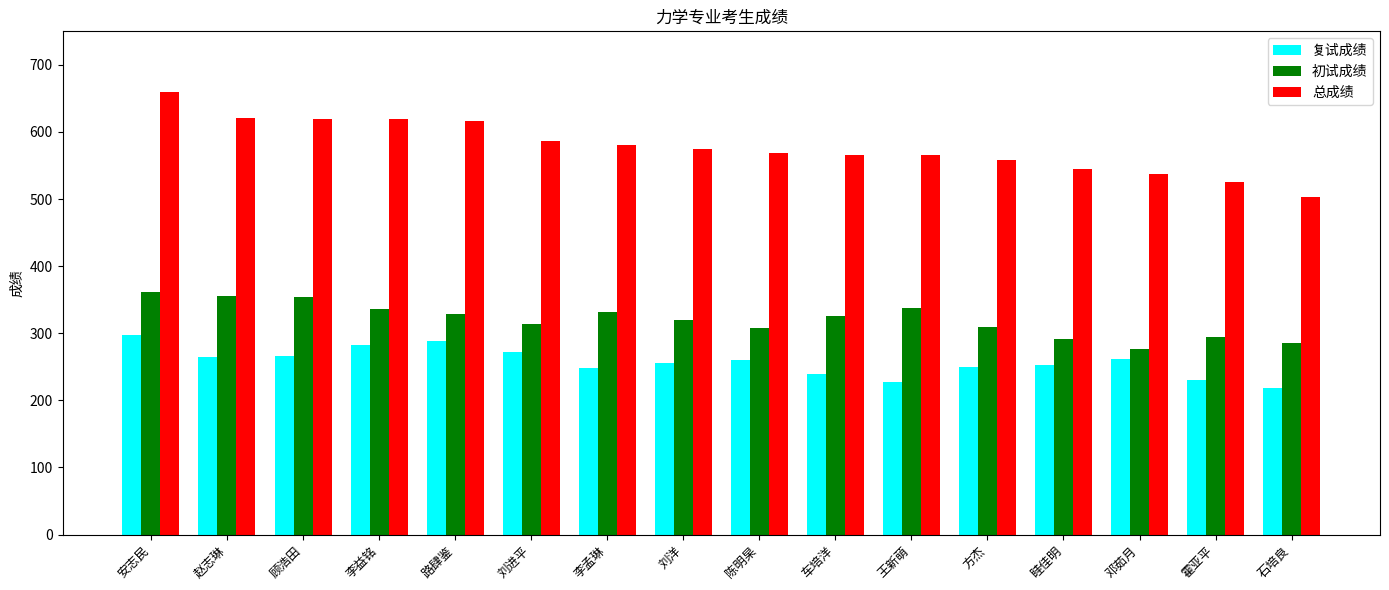

What is the value of the 复试成绩 bar at the 14th from the left?

261